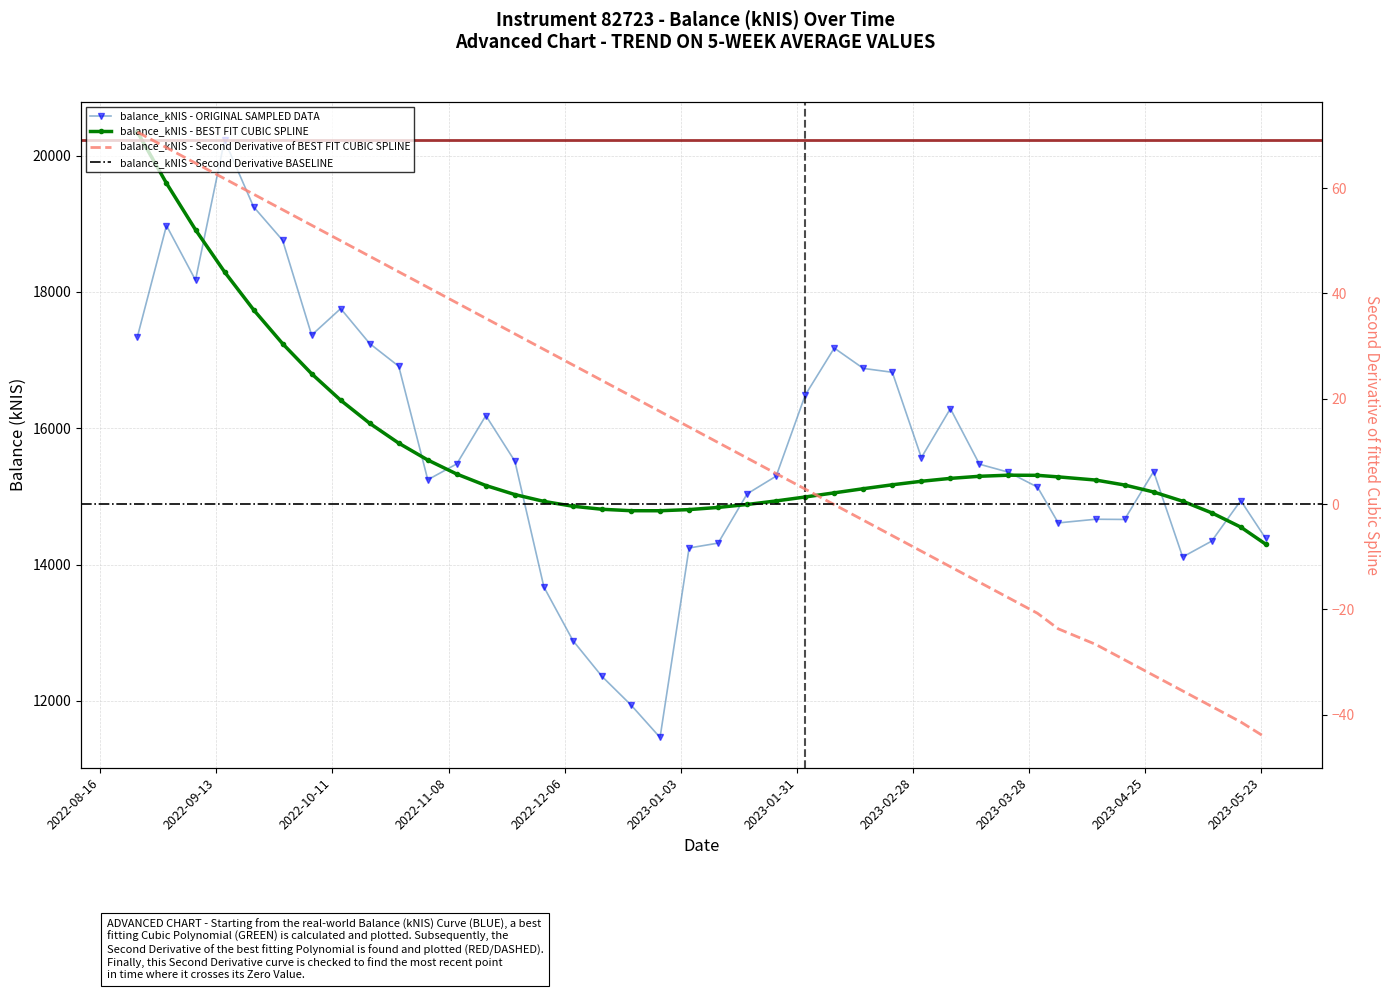

The chart shows a value of 18973.3 at 2022-09-01. True or false?

True